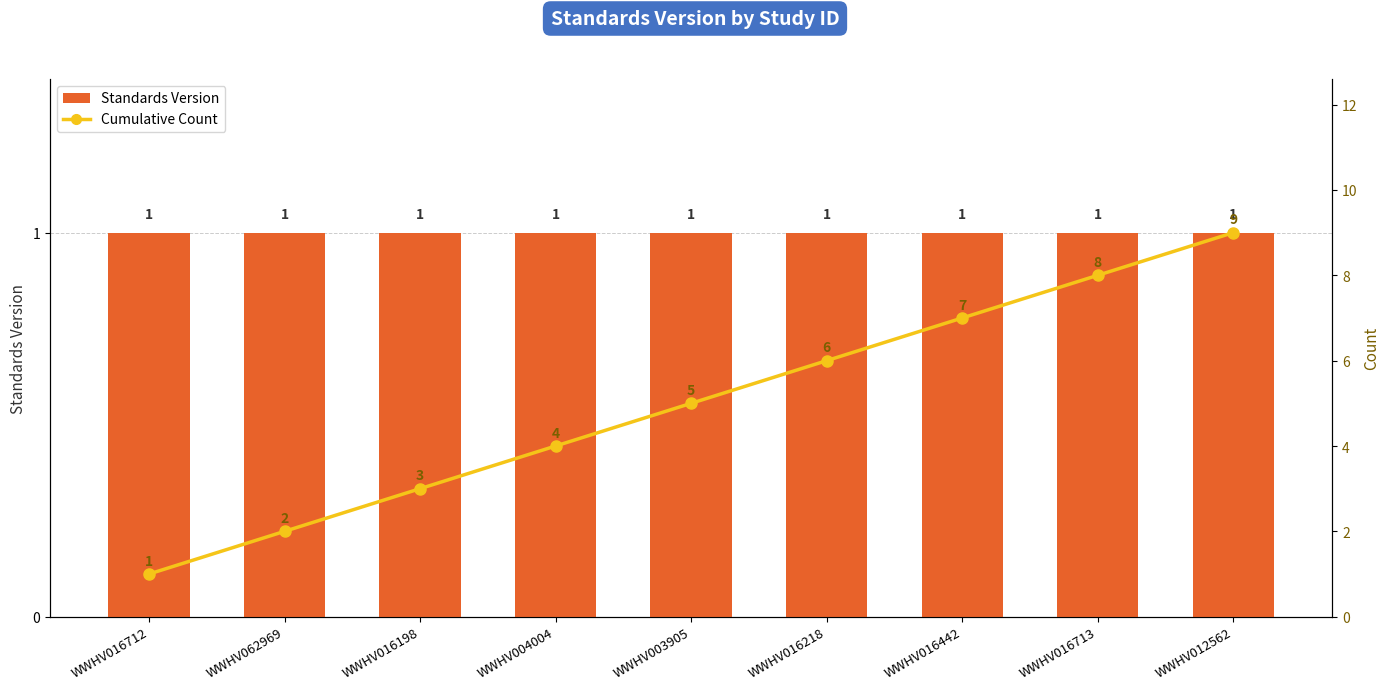

What is the sum of all Standards Version values?

9